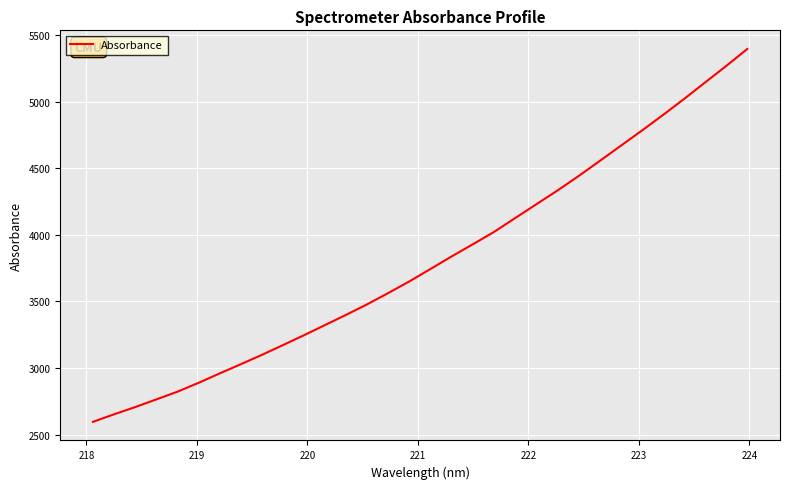

How many distinct data groups are displayed?

1